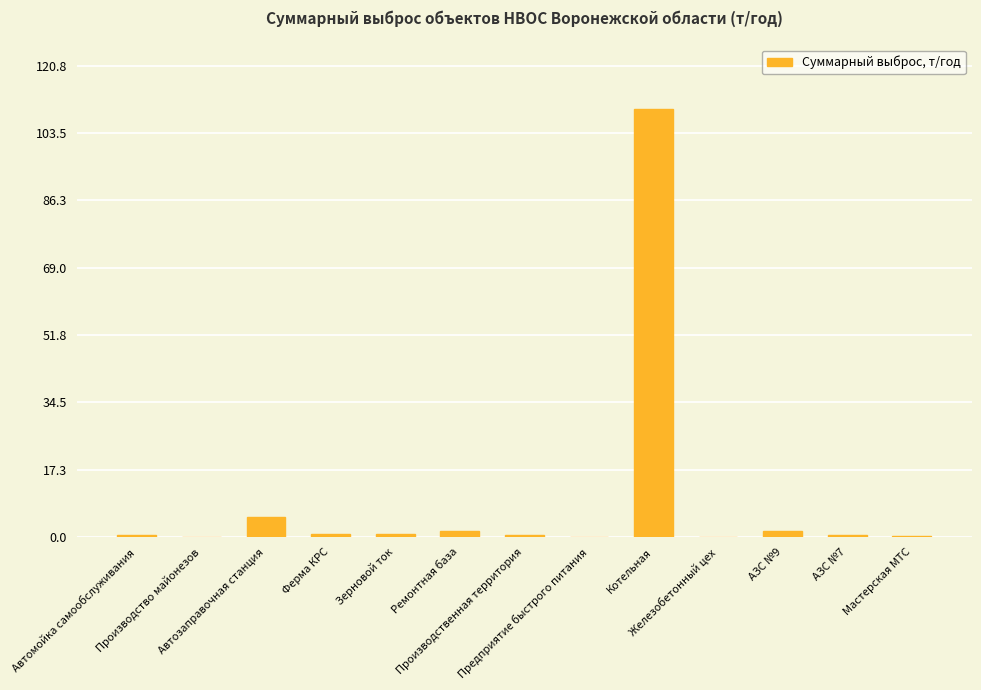

What is the maximum value shown in the chart?

109.8